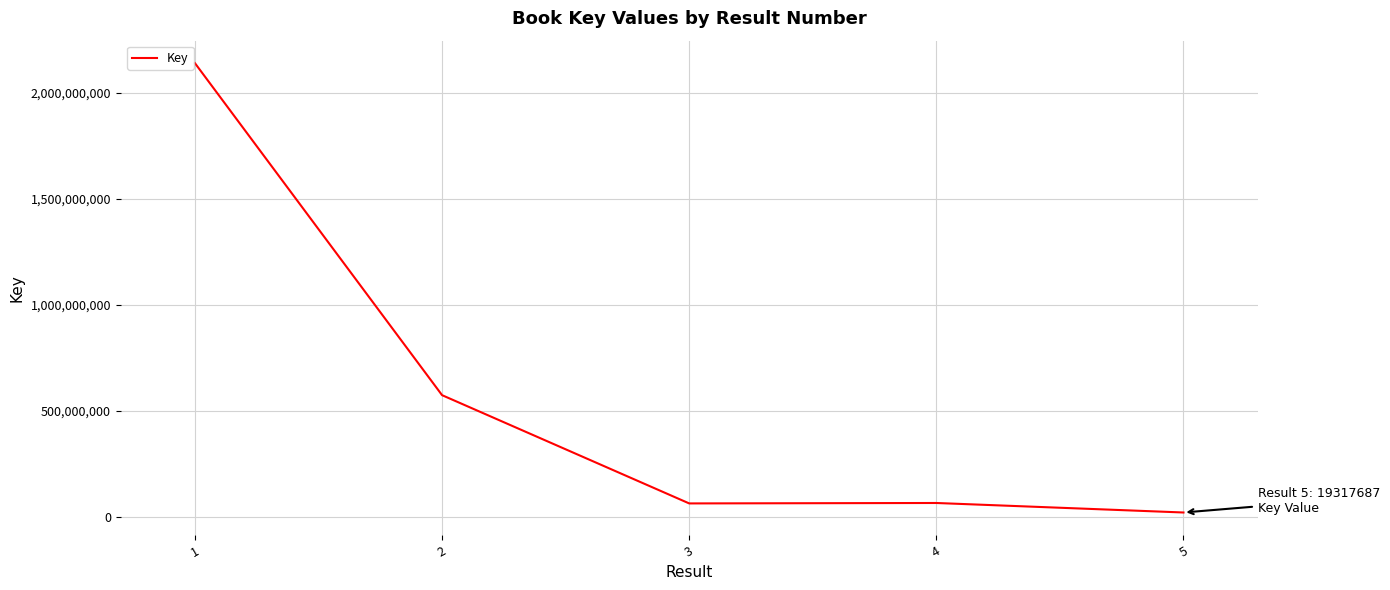

The chart shows a value of 62159984 at 3. True or false?

True